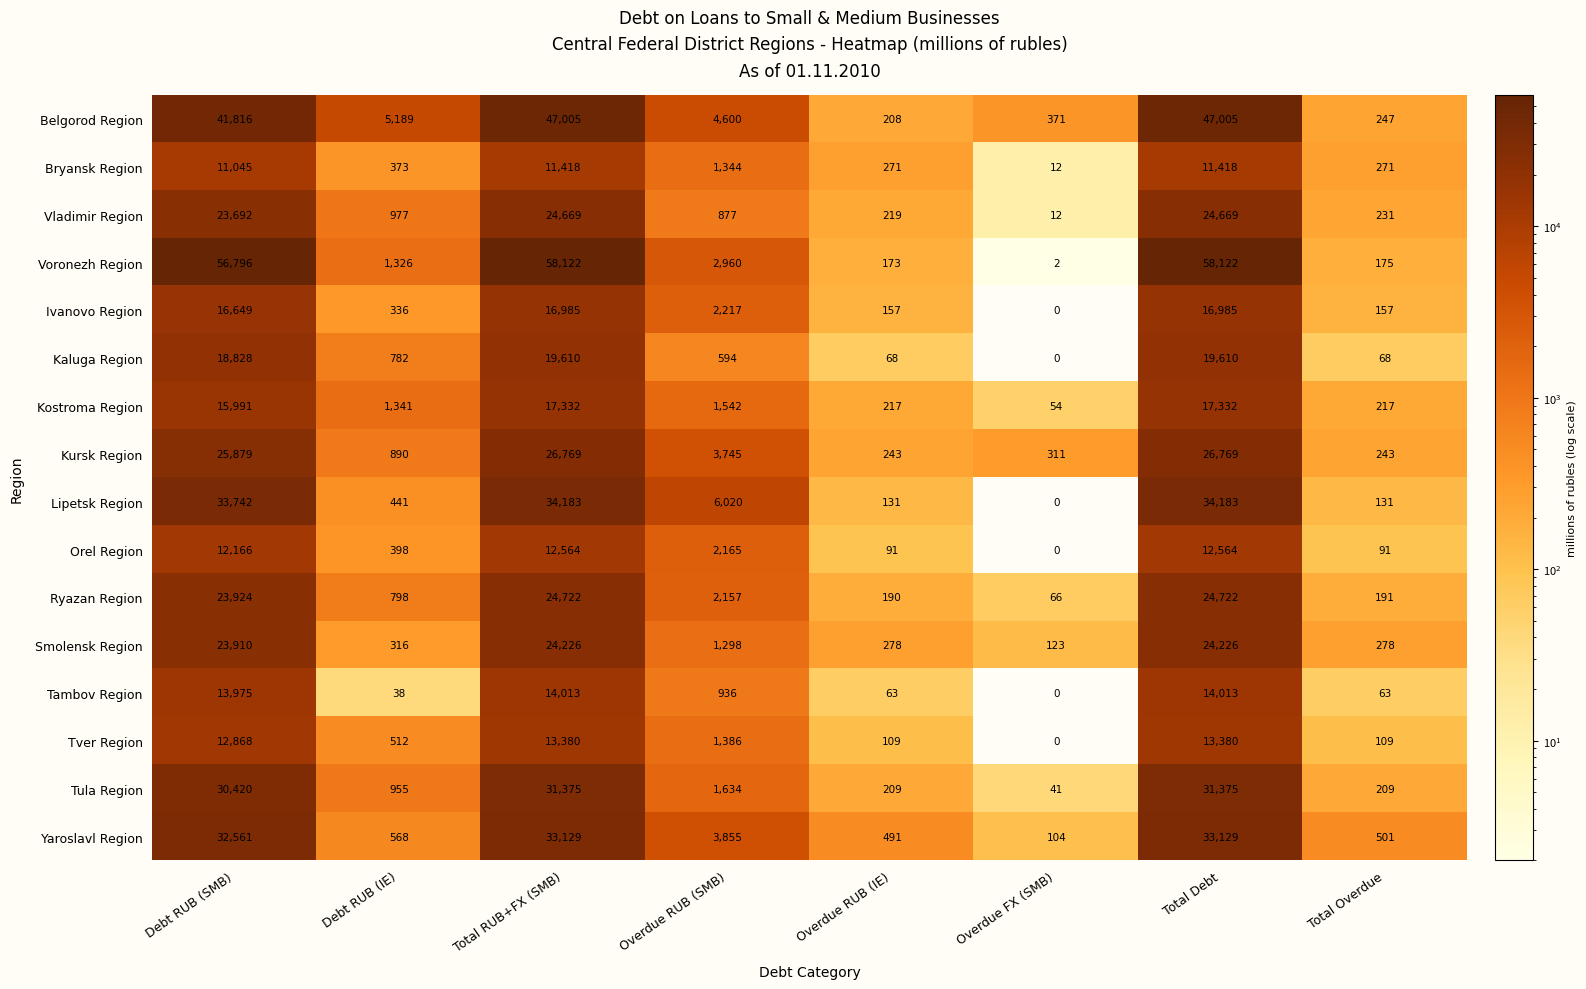

At Total Debt, list the series in order from smallest to largest.

Bryansk Region, Orel Region, Tver Region, Tambov Region, Ivanovo Region, Kostroma Region, Kaluga Region, Smolensk Region, Vladimir Region, Ryazan Region, Kursk Region, Tula Region, Yaroslavl Region, Lipetsk Region, Belgorod Region, Voronezh Region